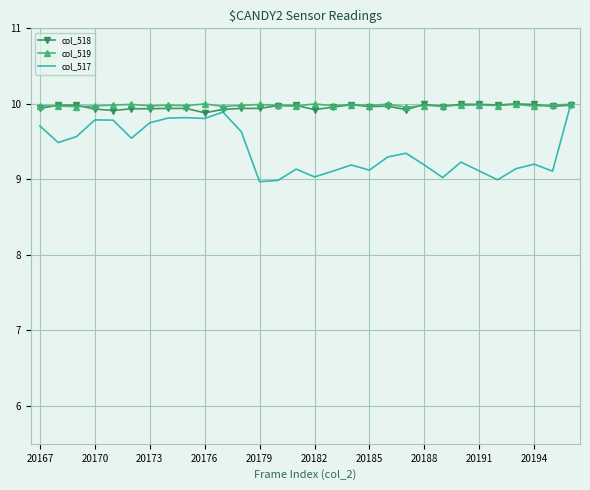

How many intersections are there between col_517 and col_519?

1